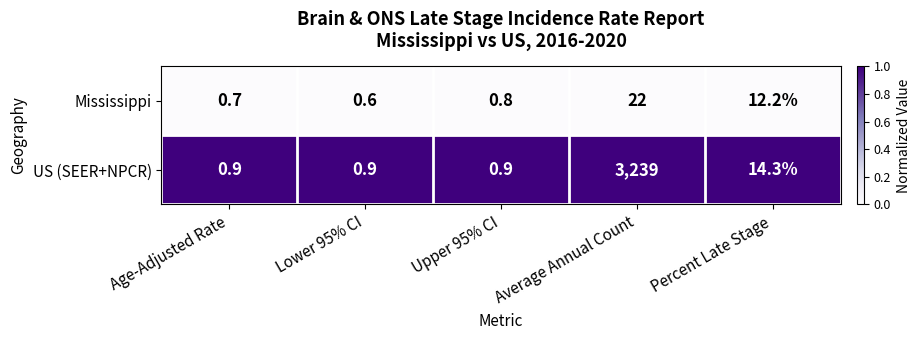

What is the difference between the maximum and second lowest values in the Mississippi series?

21.3